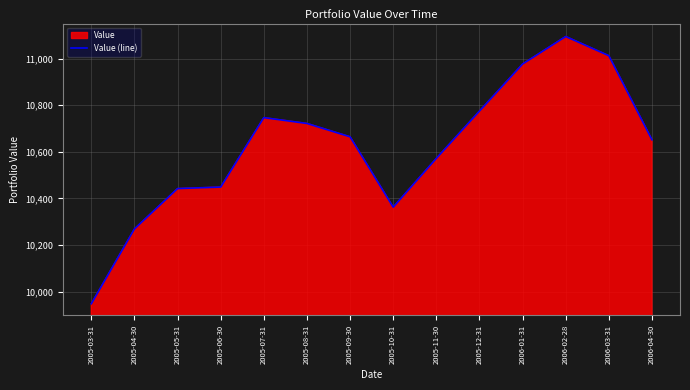

Where is the first local minimum?

2005-10-31